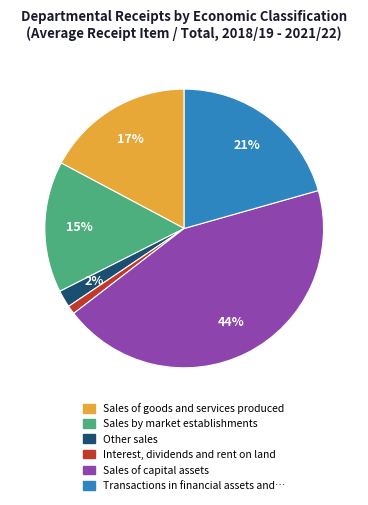

Is there any slice that represents more than half of the pie?

No